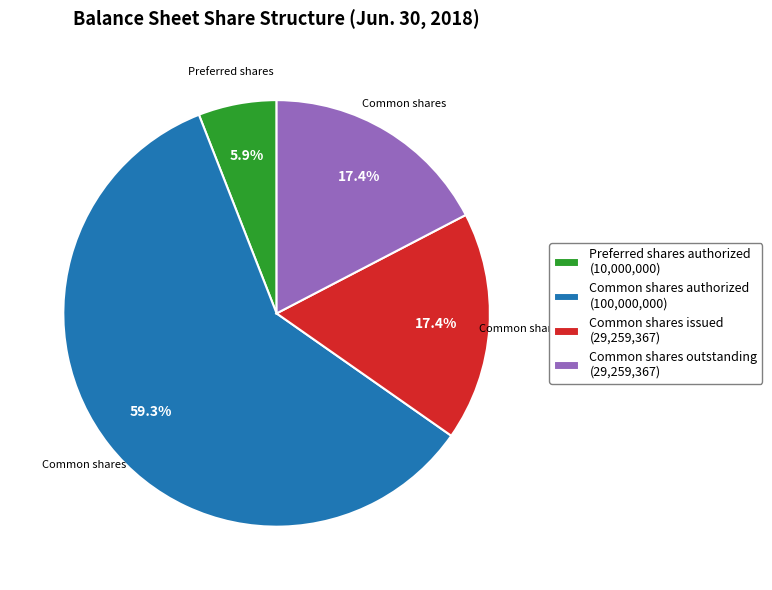

Which slice is the largest?

Common shares authorized (100,000,000)